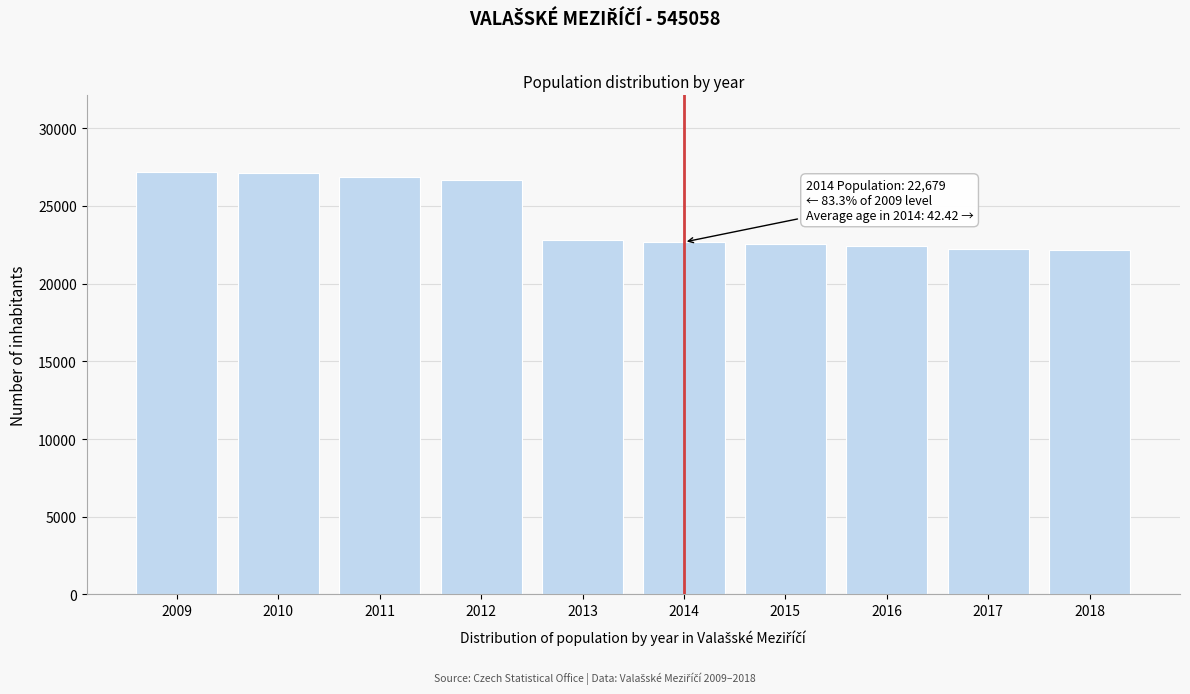

What is the maximum value shown in the chart?

27218